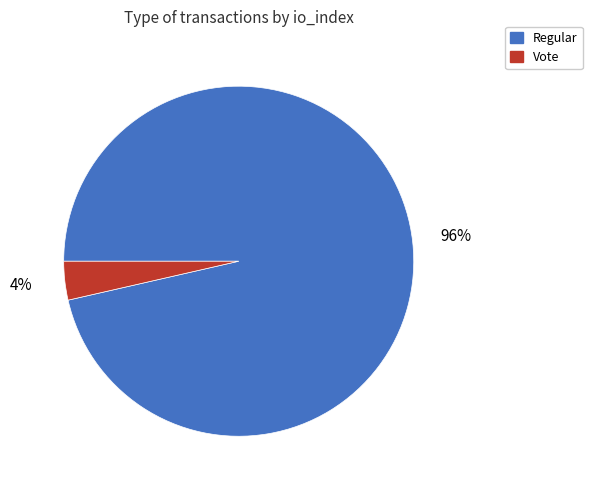

The Vote slice represents 4% of the pie. True or false?

True